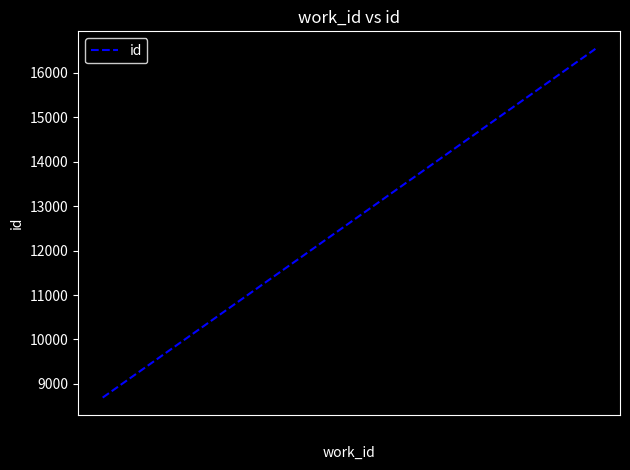

What is the smallest value displayed?

8692